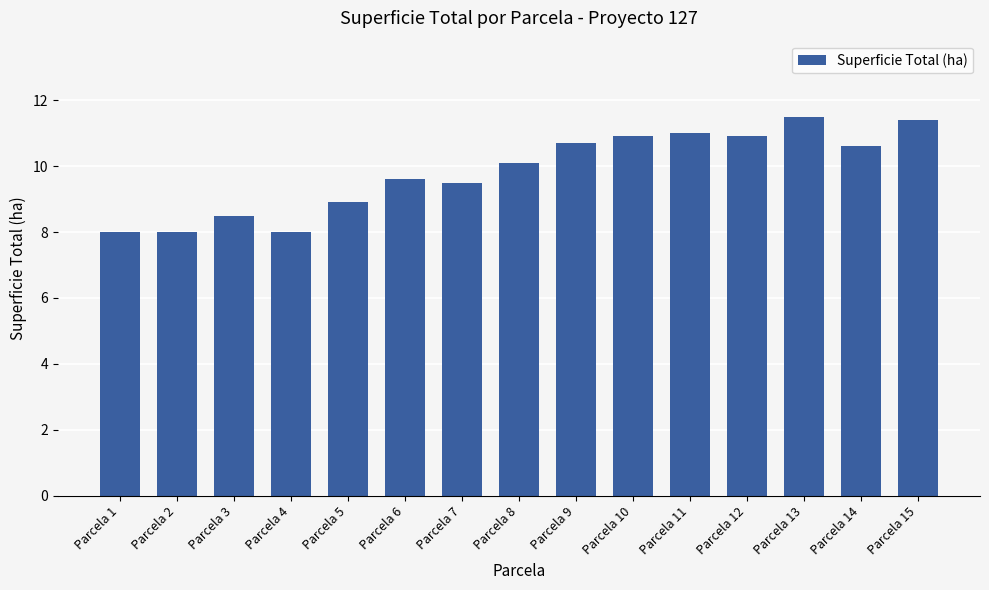

What is the change in value from Parcela 5 to Parcela 12?

+2.0